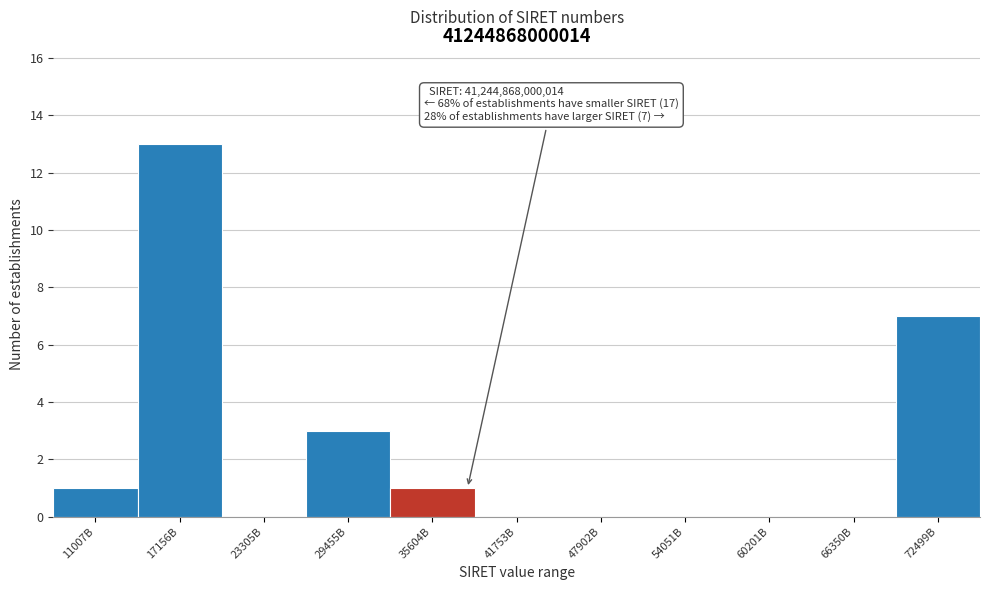

Reading right to left, what are all the values shown in this chart?

72499B=7	66350B=0	60201B=0	54051B=0	47902B=0	41753B=0	35604B=1	29455B=3	23305B=0	17156B=13	11007B=1